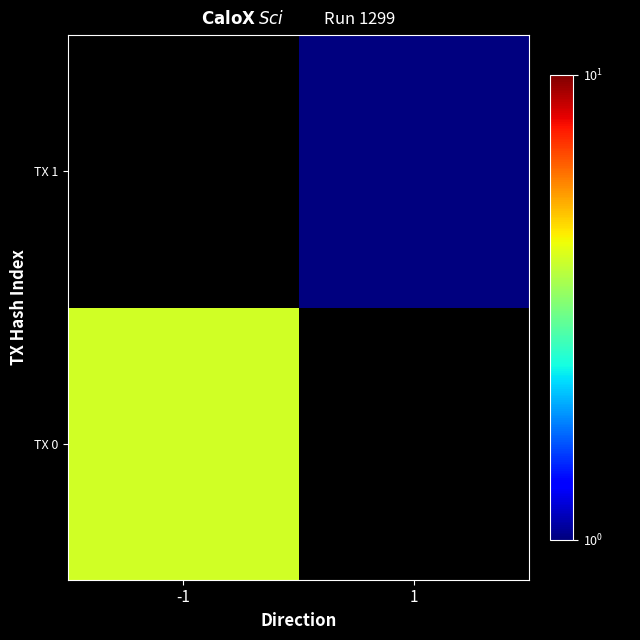

Between 1 and -1, which is larger?

-1